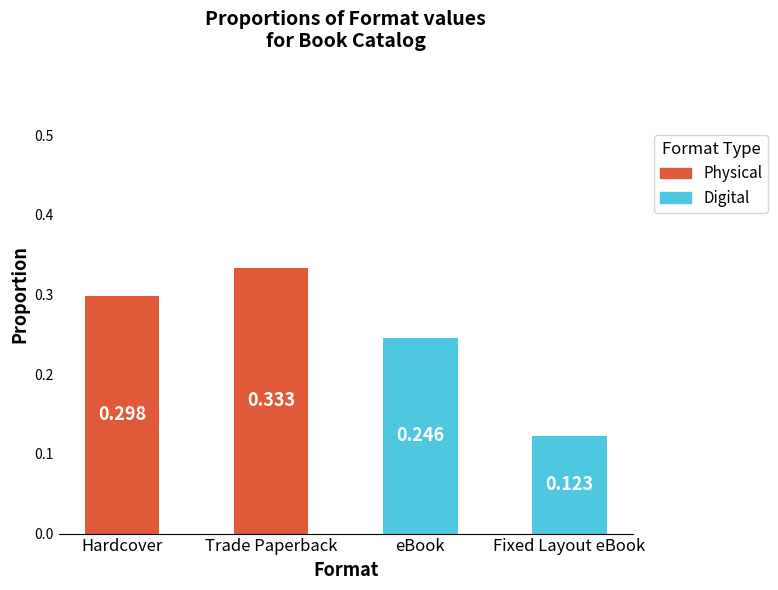

Which category has the highest value in the Digital series?

eBook